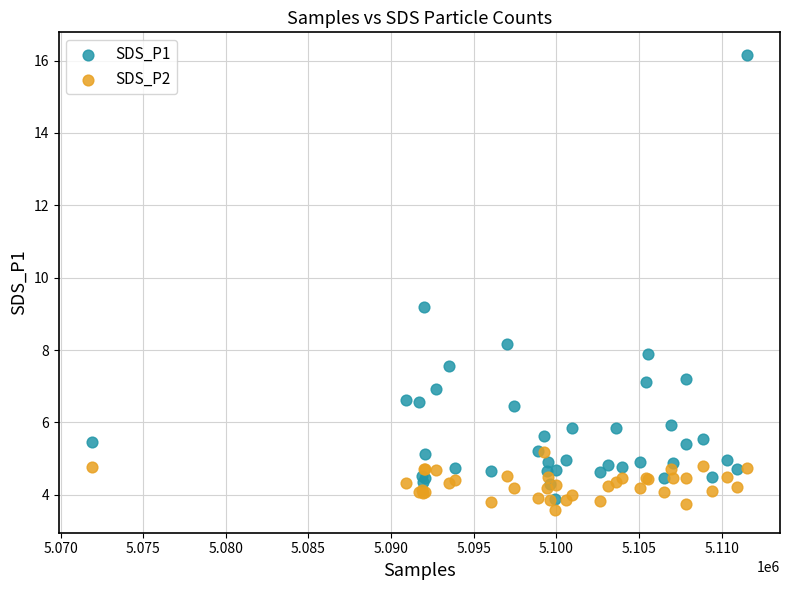

Across all series, what Y value is closest to 9?

9.2